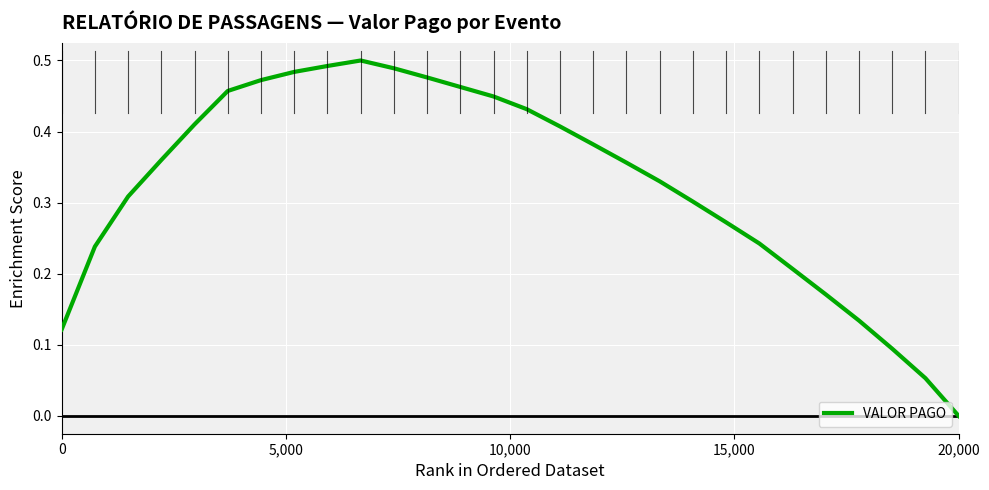

Where is the first local maximum?

9